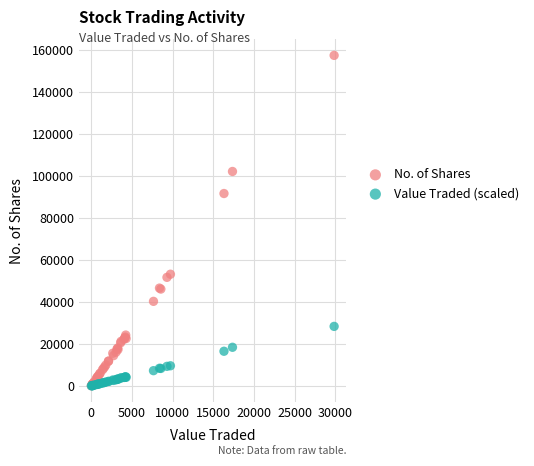

Which series contains the highest Y value?

No. of Shares